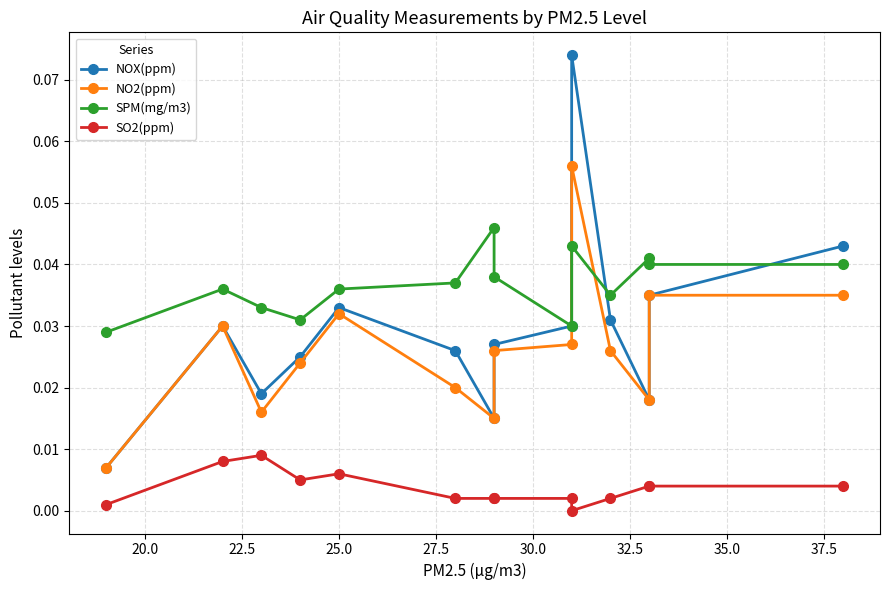

True or false: SPM(mg/m3) and SO2(ppm) cross at least once.

False